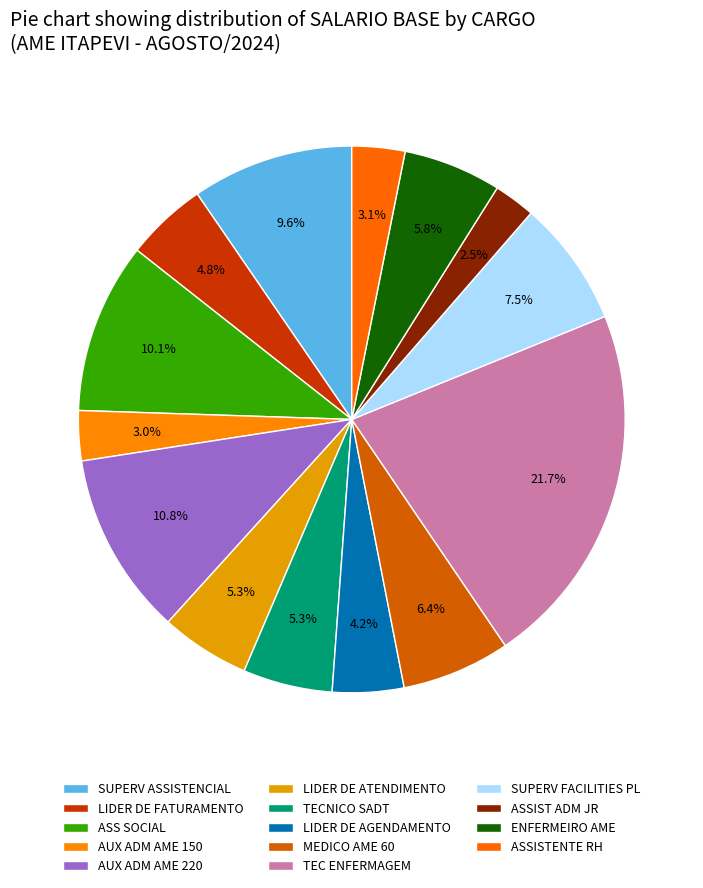

Which slice is the largest?

TEC ENFERMAGEM